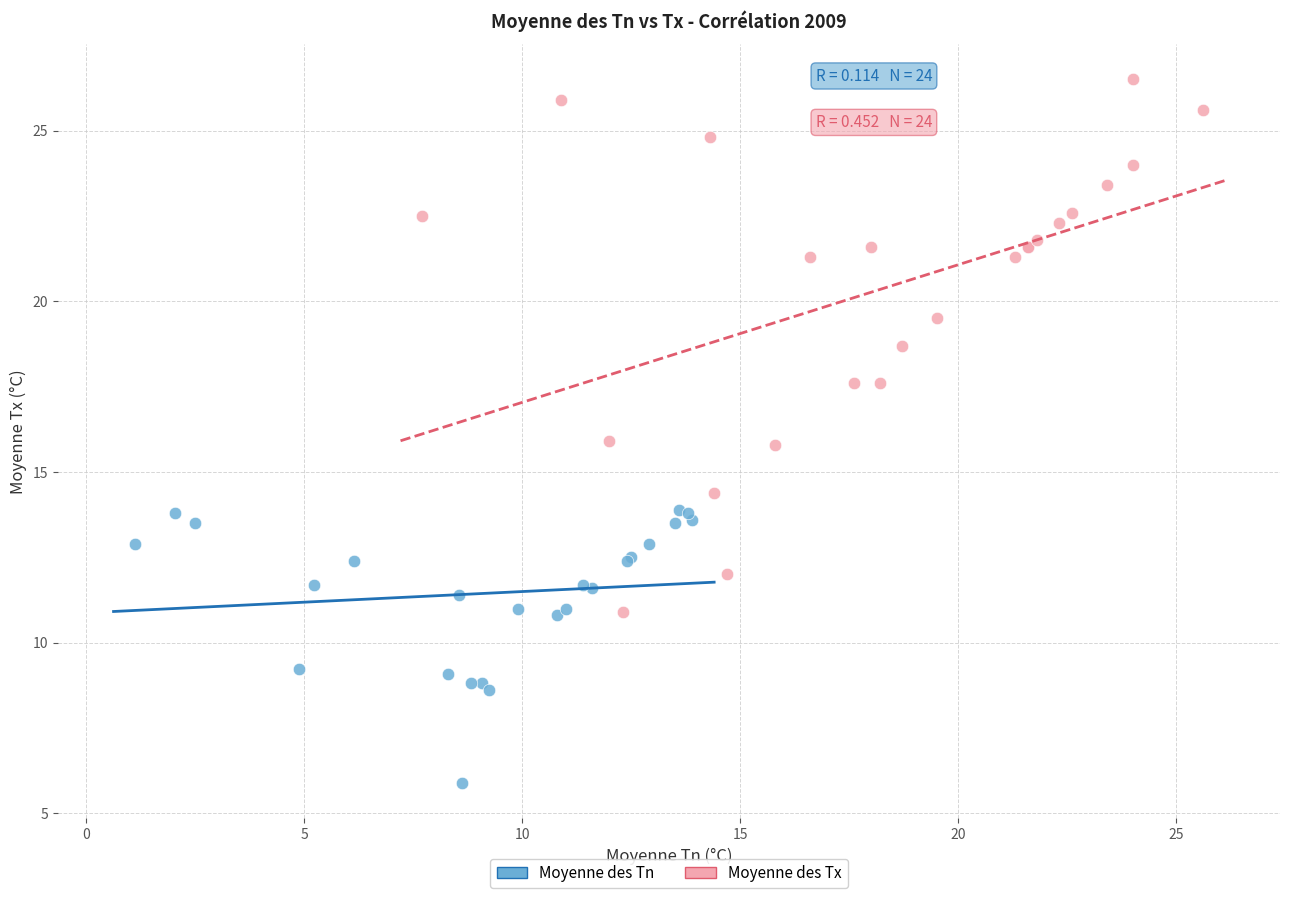

Which series contains the lowest Y value?

Moyenne des Tn